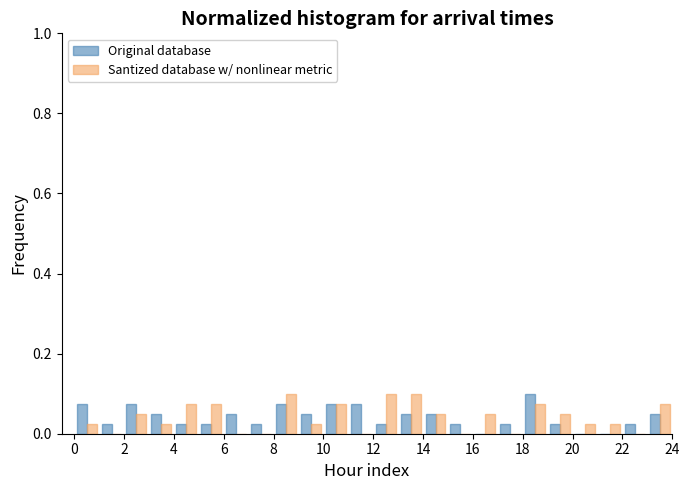

Reading left to right, transcribe this chart: for each range on the x-axis, give the height of each series' bar. The values are not printed on the chart, so give them approximately, as read against the axis.

0 to 1: Original database=0.08	Santized database w/ nonlinear metric=0.02
1 to 2: Original database=0.02	Santized database w/ nonlinear metric=0
2 to 3: Original database=0.08	Santized database w/ nonlinear metric=0.06
3 to 4: Original database=0.06	Santized database w/ nonlinear metric=0.02
4 to 5: Original database=0.02	Santized database w/ nonlinear metric=0.08
5 to 6: Original database=0.02	Santized database w/ nonlinear metric=0.08
6 to 7: Original database=0.06	Santized database w/ nonlinear metric=0
7 to 8: Original database=0.02	Santized database w/ nonlinear metric=0
8 to 9: Original database=0.08	Santized database w/ nonlinear metric=0.10
9 to 10: Original database=0.06	Santized database w/ nonlinear metric=0.02
10 to 11: Original database=0.08	Santized database w/ nonlinear metric=0.08
11 to 12: Original database=0.08	Santized database w/ nonlinear metric=0
12 to 13: Original database=0.02	Santized database w/ nonlinear metric=0.10
13 to 14: Original database=0.06	Santized database w/ nonlinear metric=0.10
14 to 15: Original database=0.06	Santized database w/ nonlinear metric=0.06
15 to 16: Original database=0.02	Santized database w/ nonlinear metric=0
16 to 17: Original database=0	Santized database w/ nonlinear metric=0.06
17 to 18: Original database=0.02	Santized database w/ nonlinear metric=0
18 to 19: Original database=0.10	Santized database w/ nonlinear metric=0.08
19 to 20: Original database=0.02	Santized database w/ nonlinear metric=0.06
20 to 21: Original database=0	Santized database w/ nonlinear metric=0.02
21 to 22: Original database=0	Santized database w/ nonlinear metric=0.02
22 to 23: Original database=0.02	Santized database w/ nonlinear metric=0
23 to 24: Original database=0.06	Santized database w/ nonlinear metric=0.08